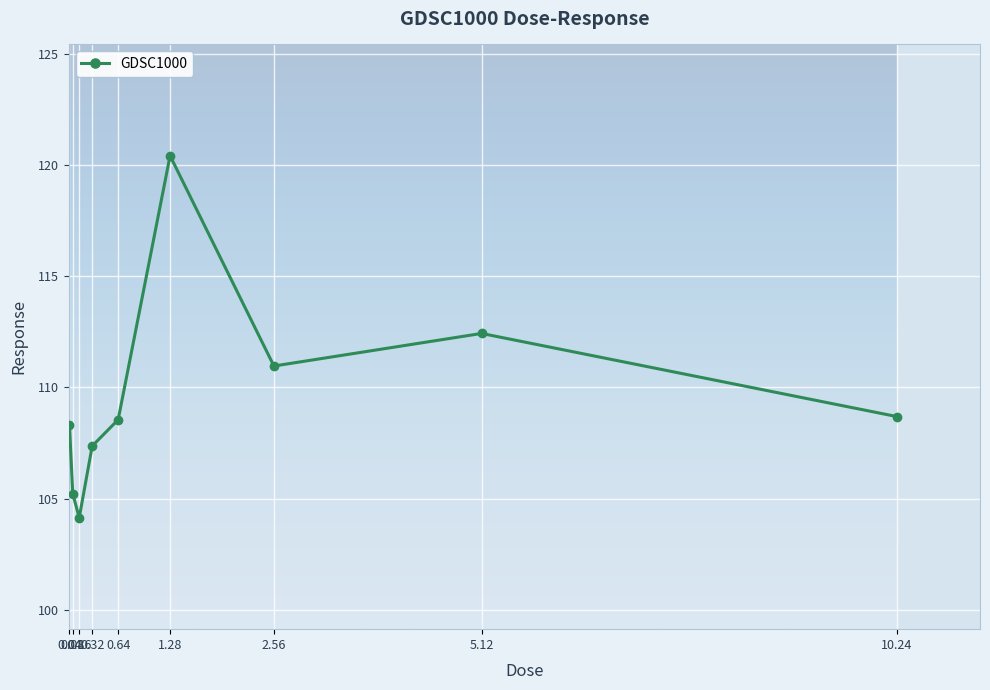

Where is the data nearest to the value 112?

5.12